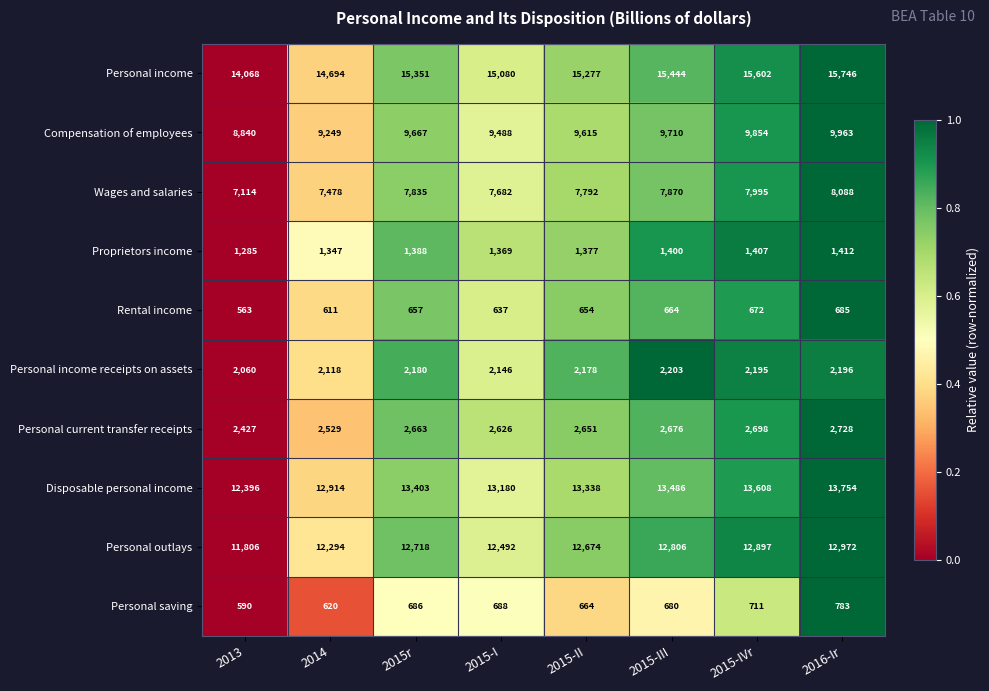

Which category has the lowest value across all series?

2013